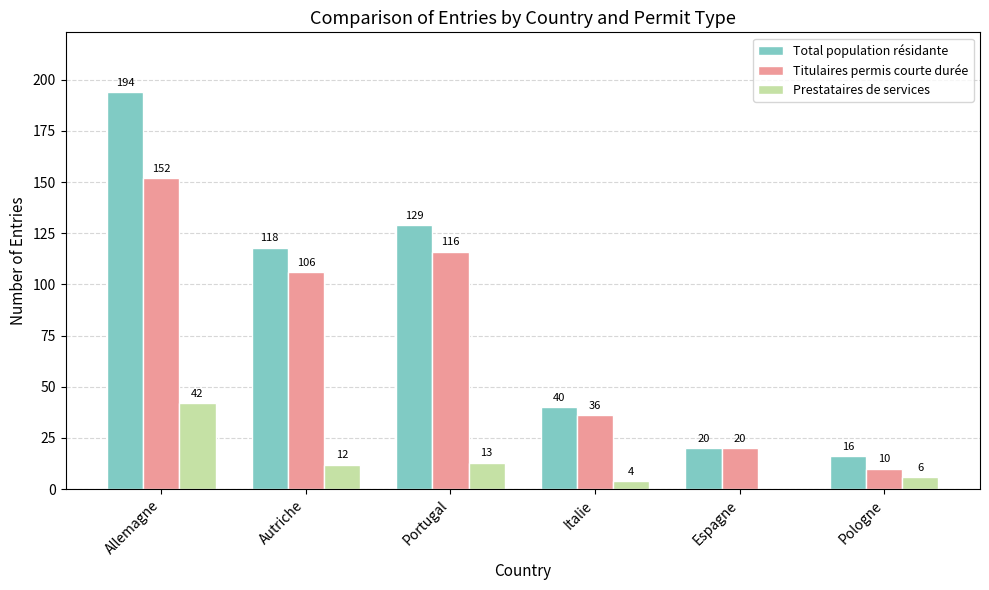

What is the sum of all Total population résidante values?

517